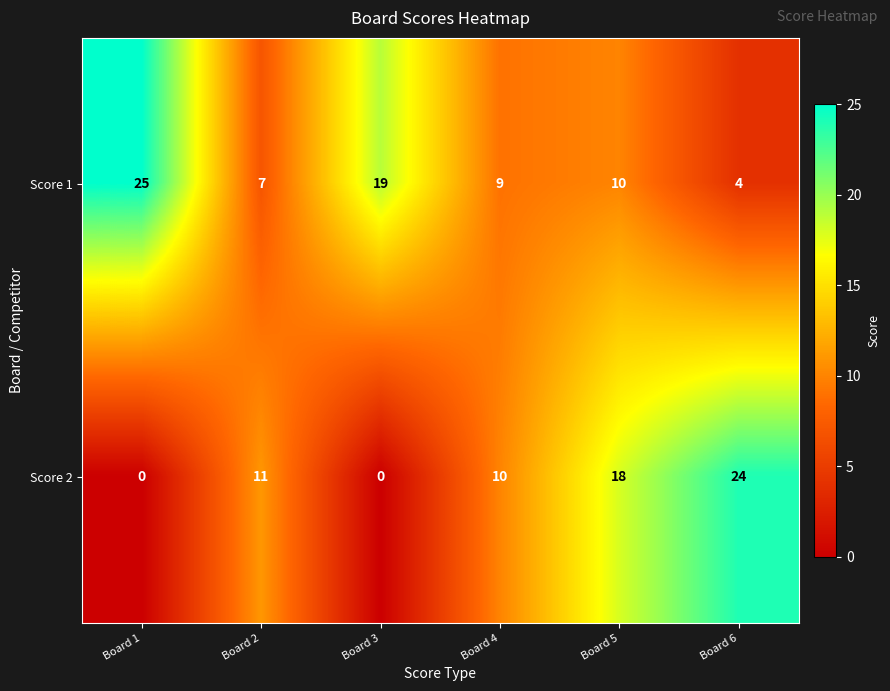

True or false: Score 2 has a value of 0 at Board 1.

True